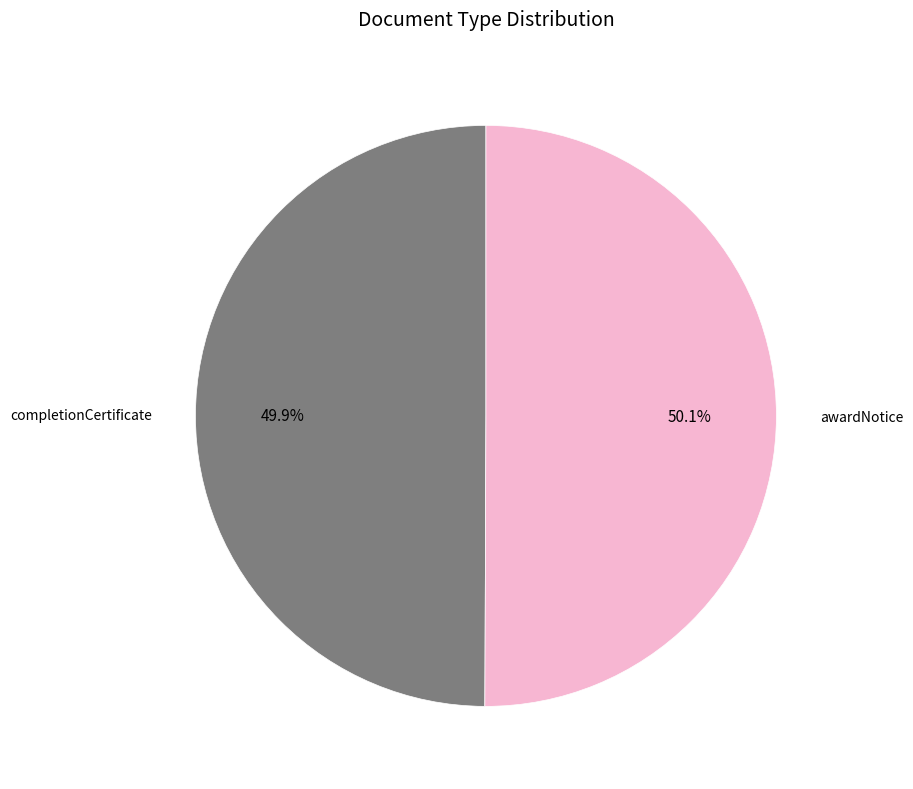

Does any single category account for the majority?

Yes